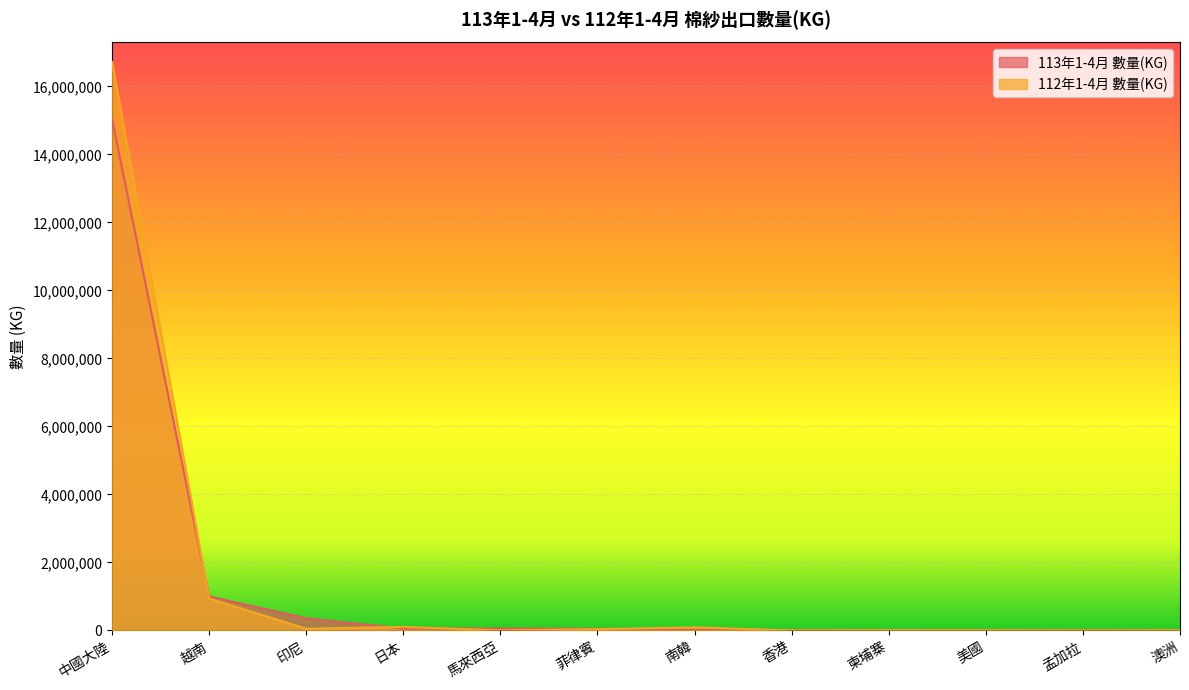

Which series has the widest spread of values?

112年1-4月 數量(KG)